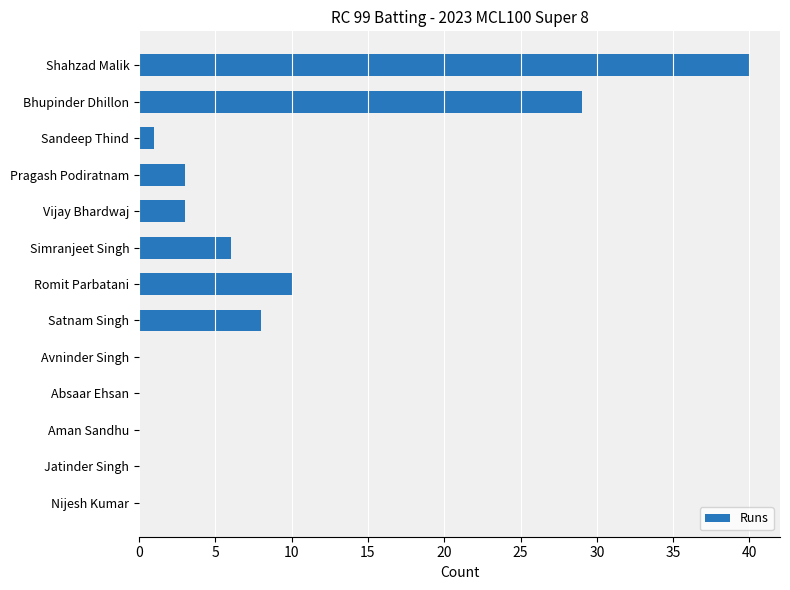

Is it true that the value at Bhupinder Dhillon is 9?

False